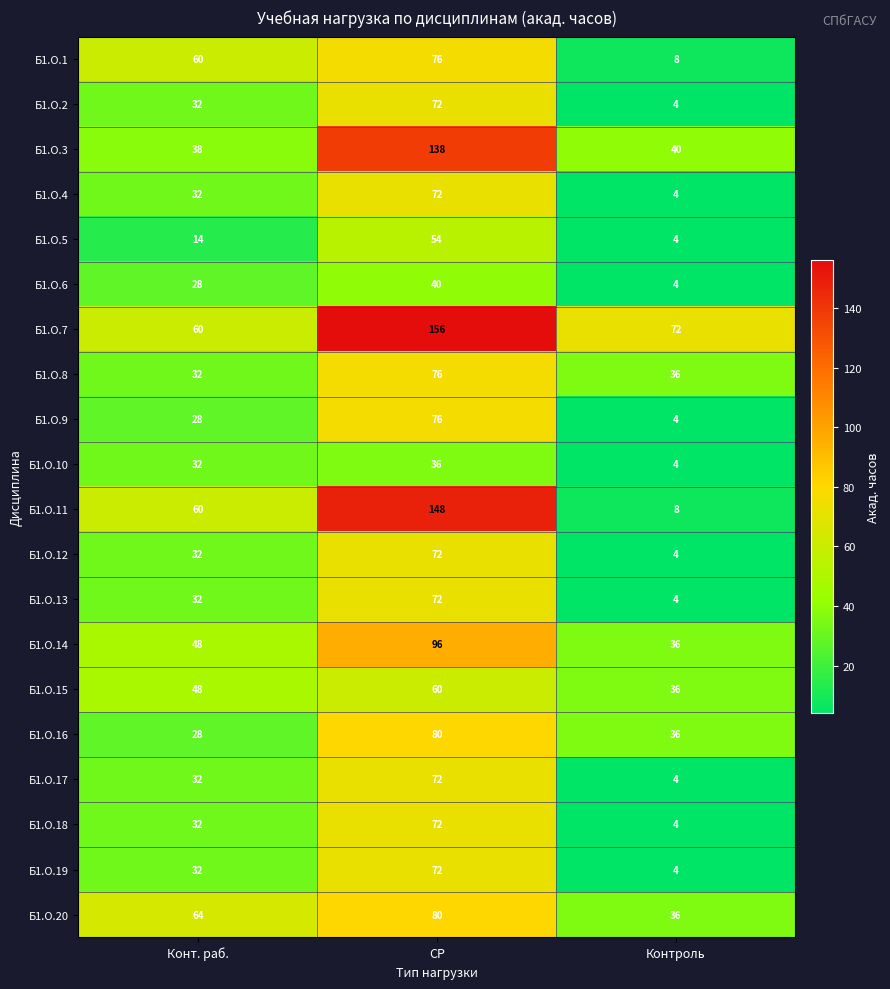

How many series are shown in this chart?

20